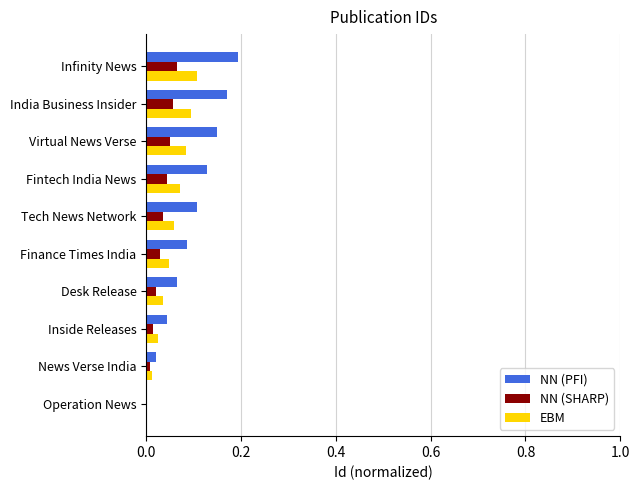

What is the total value across all series at India Business Insider?

0.3